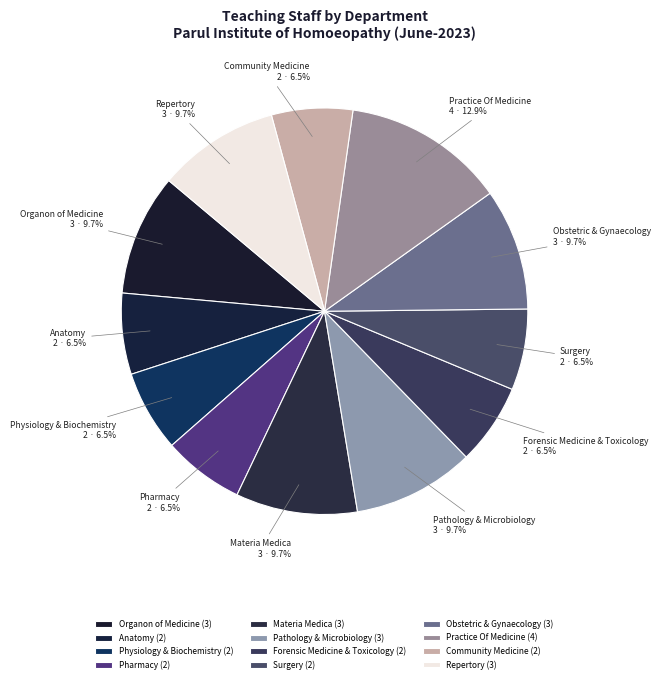

To the nearest percent, what is the difference between the largest and smallest slice percentages?

6%